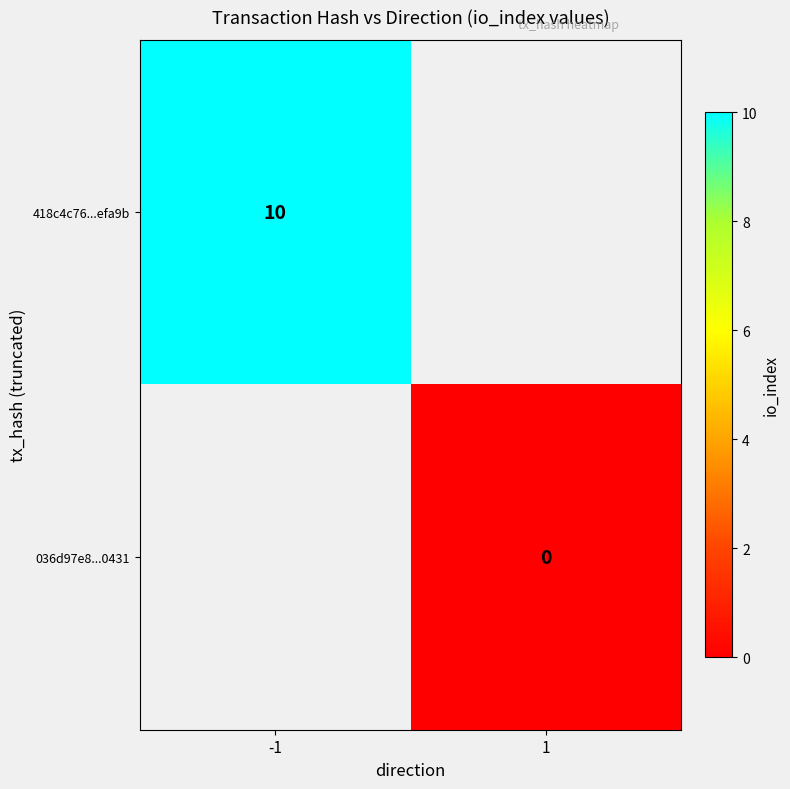

The value of 418c4c76...efa9b at -1 is 2. True or false?

False